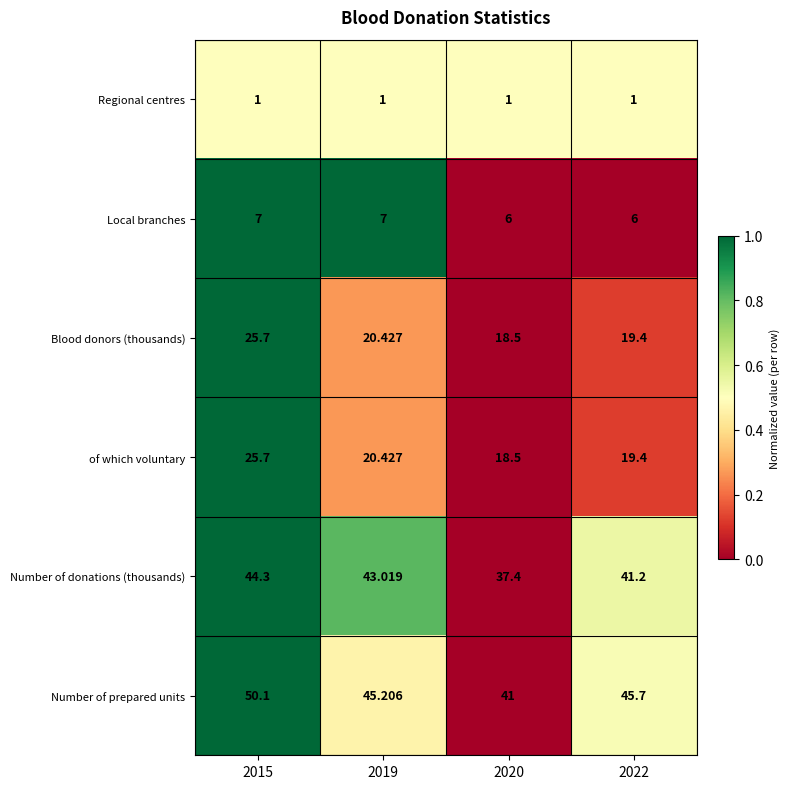

Which series changed the most between 2019 and 2022?

Number of donations (thousands)